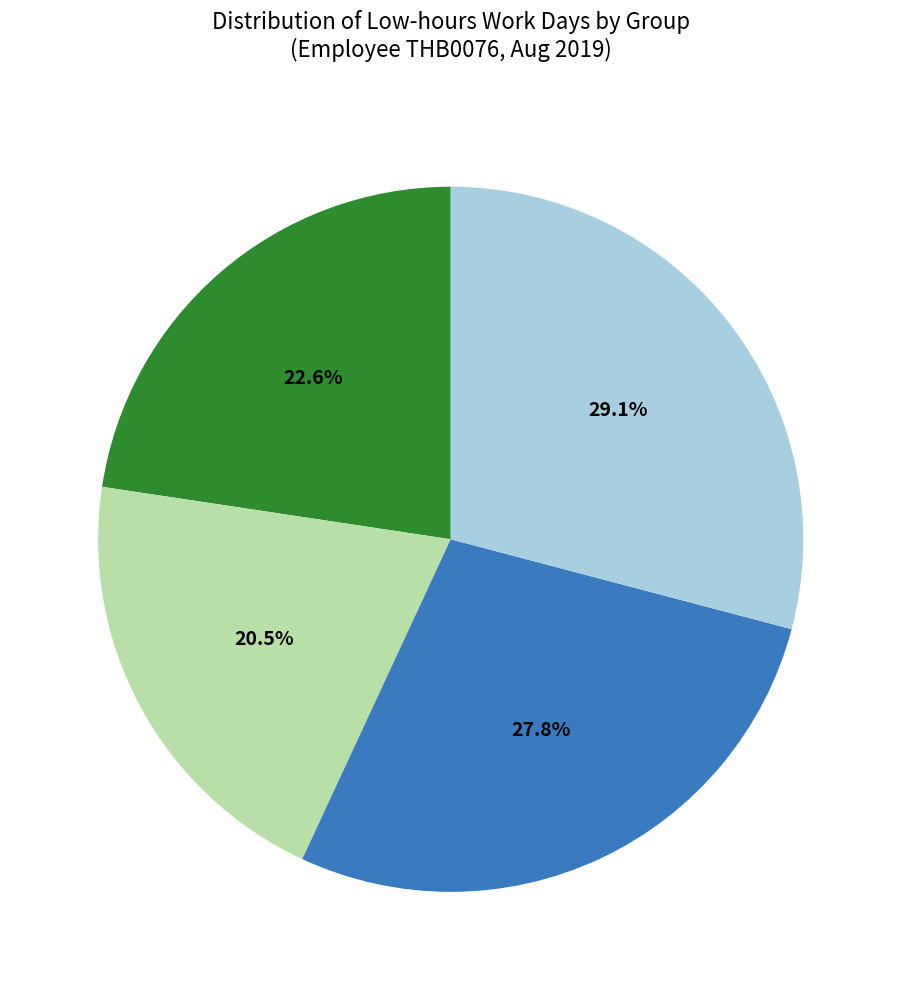

Does any single category account for the majority?

No